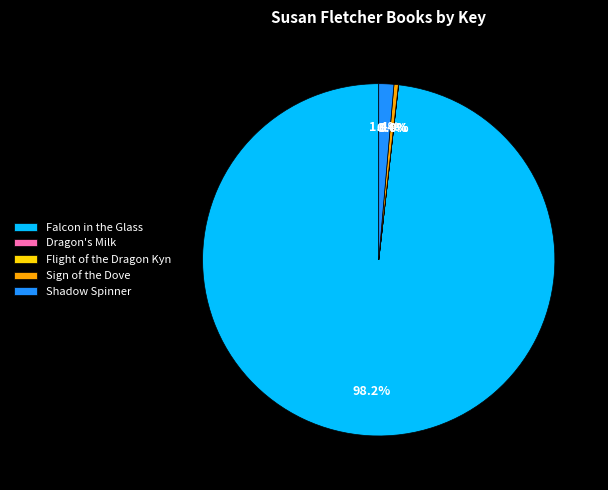

What portion of the pie excludes Shadow Spinner?

98.6%